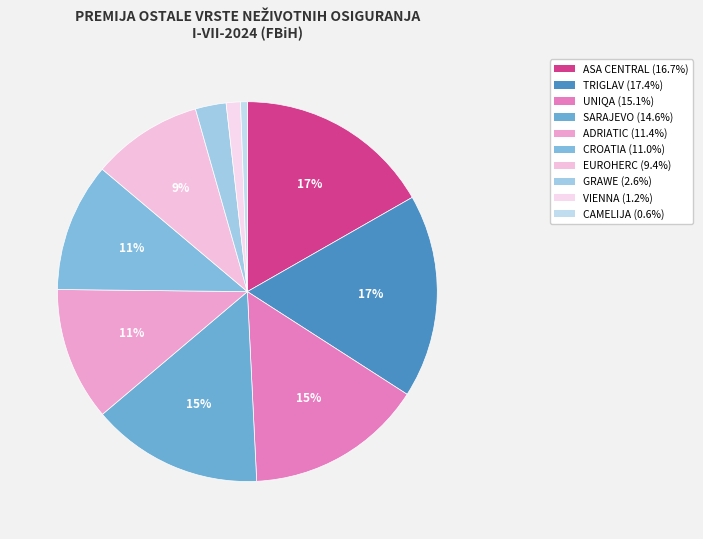

To the nearest percent, what is the average slice percentage?

10%